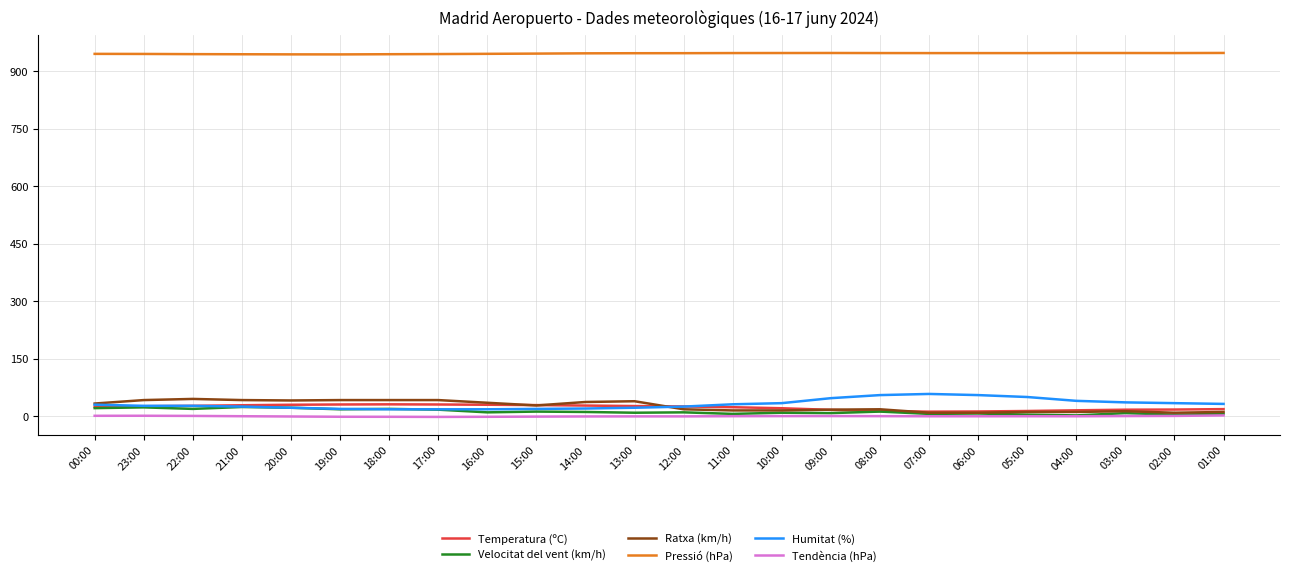

True or false: Tendència (hPa) has a value of -0.2 at 04:00.

True